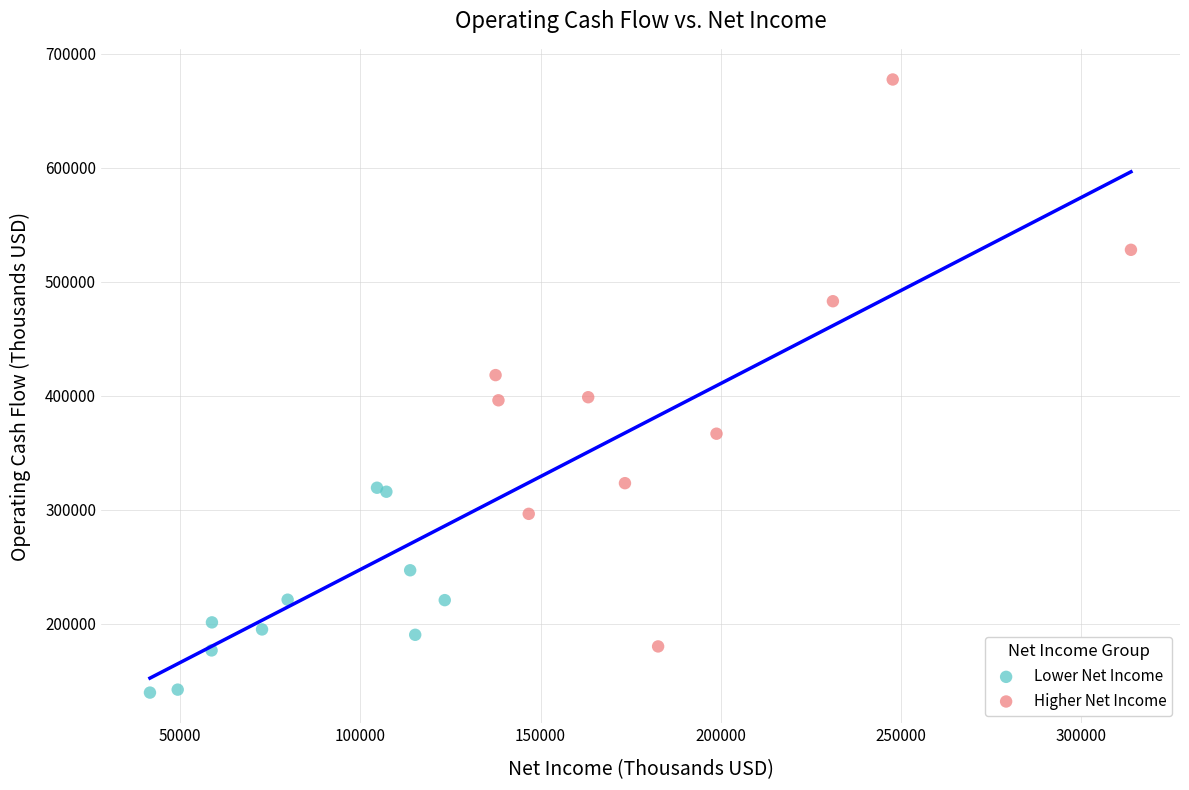

Which series reaches the minimum Y coordinate?

Lower Net Income